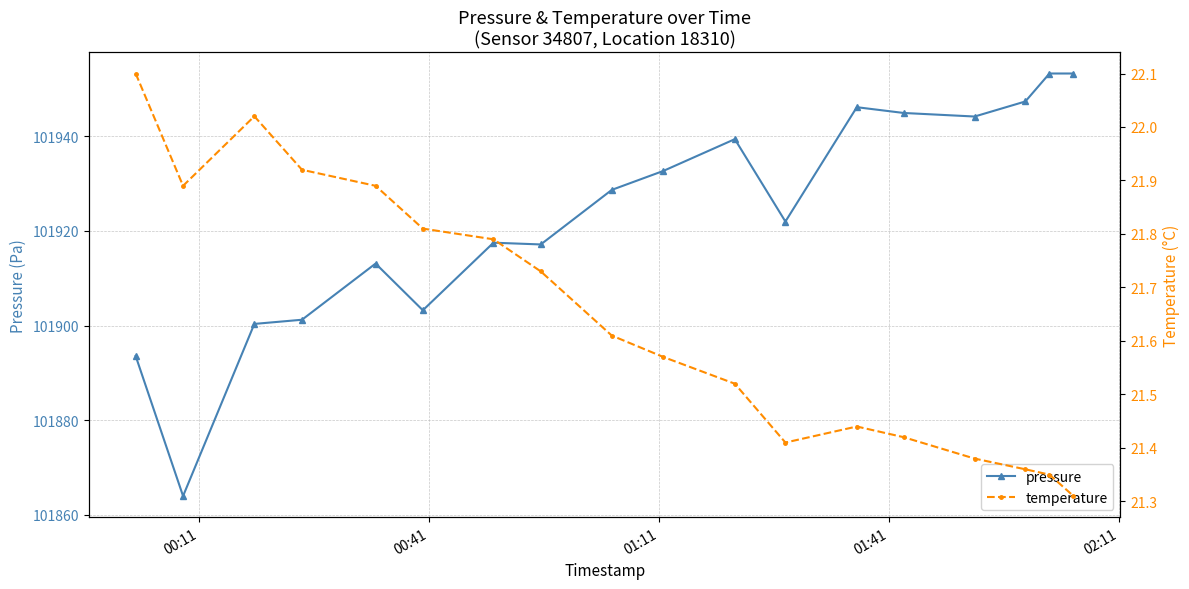

What is the lowest value of the pressure series?

101864.0